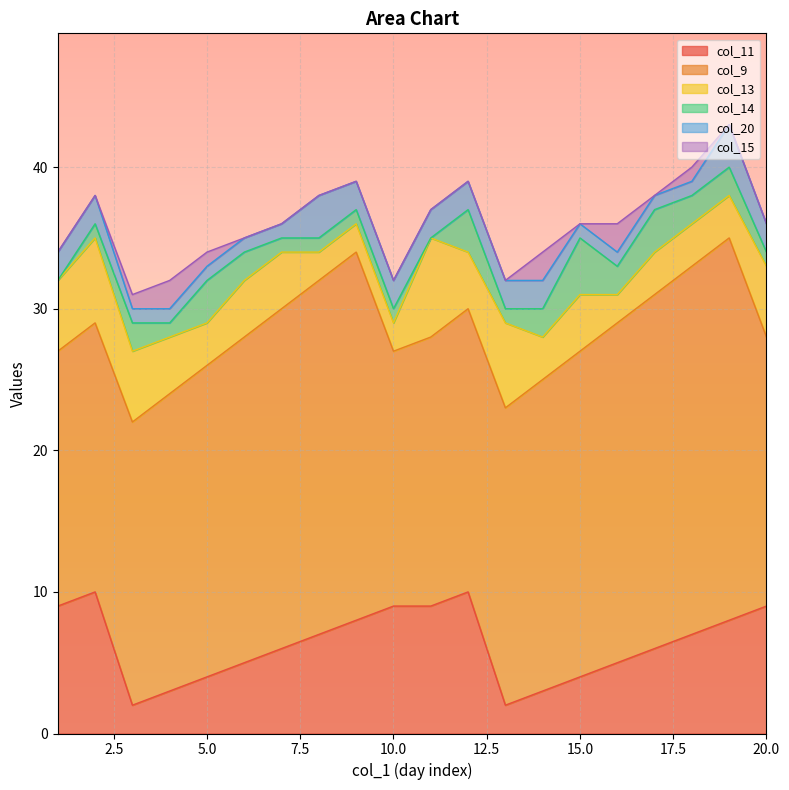

Which series has the widest spread of values?

col_9